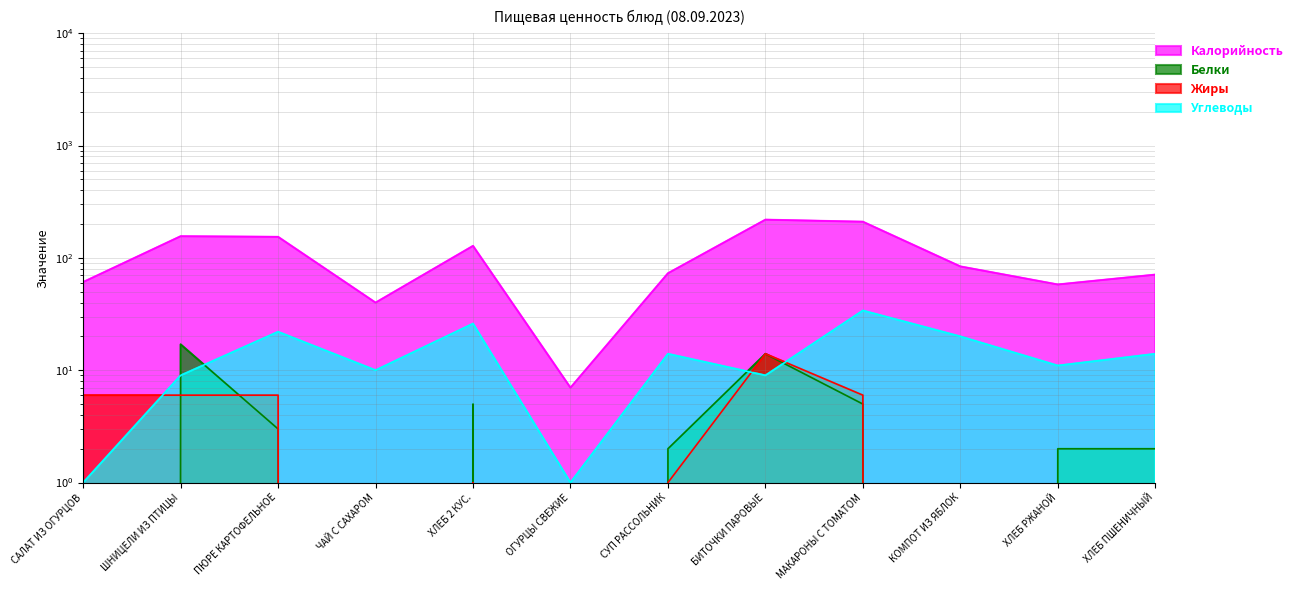

What are all the series names shown in the legend?

Калорийность, Белки, Жиры, Углеводы